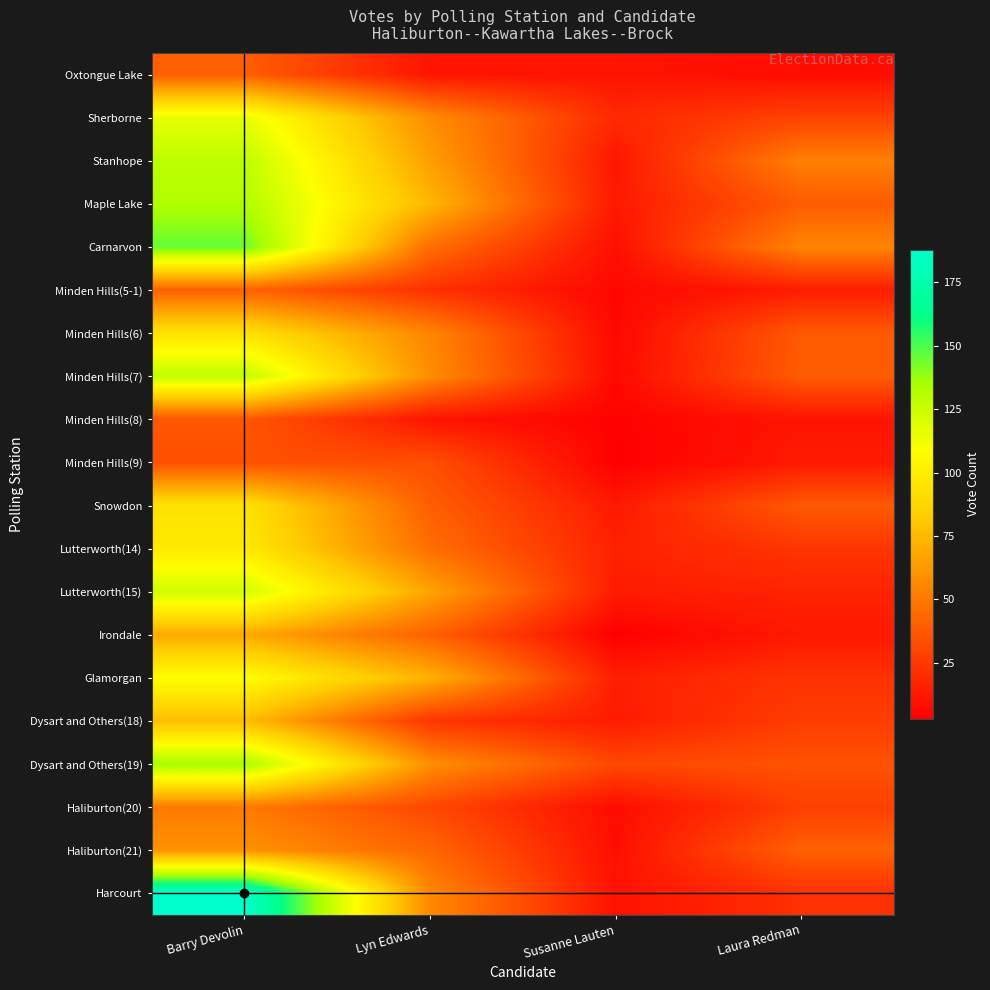

Rank the series by their maximum value, from lowest to highest.

Minden Hills(9), Minden Hills(8), Oxtongue Lake, Minden Hills(5-1), Haliburton(20), Haliburton(21), Irondale, Dysart and Others(18), Minden Hills(6), Snowdon, Lutterworth(14), Glamorgan, Sherborne, Lutterworth(15), Minden Hills(7), Stanhope, Maple Lake, Dysart and Others(19), Carnarvon, Harcourt